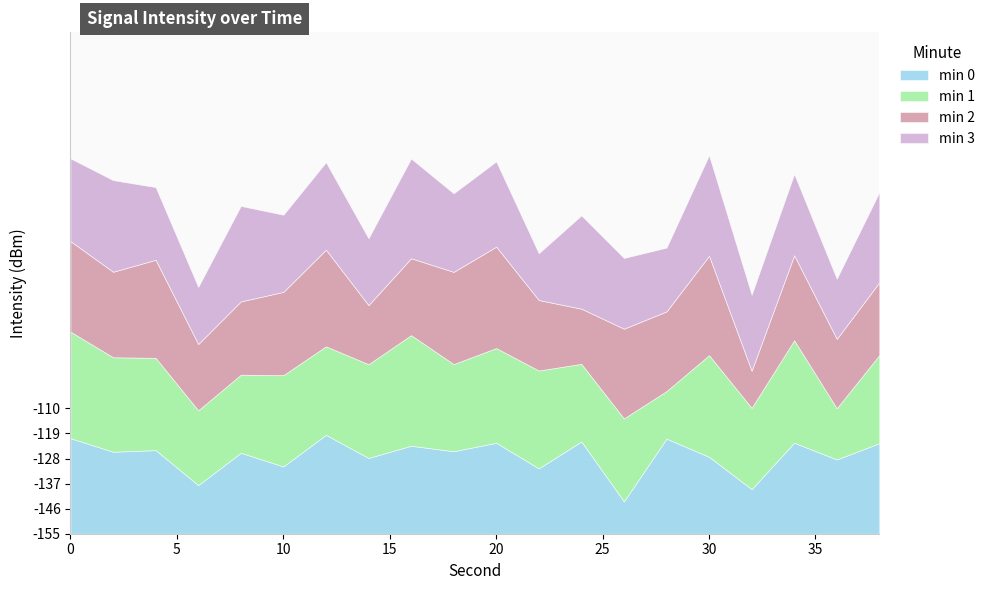

Rank the series at 24 from highest to lowest value.

min 3, min 0, min 1, min 2